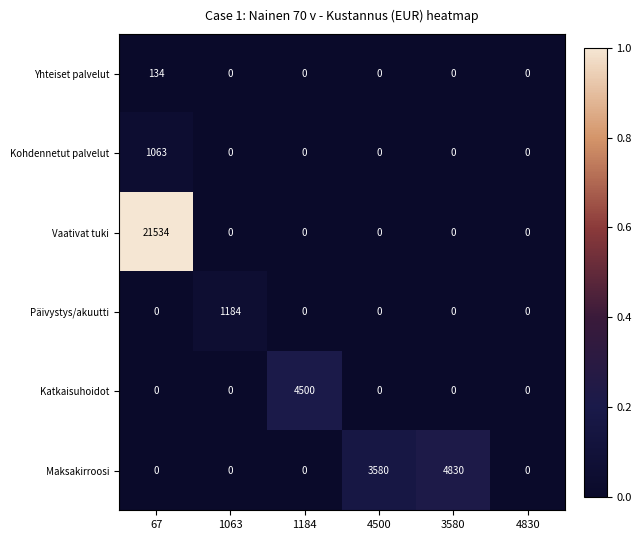

True or false: Yhteiset palvelut has a value of -69 at 3580.

False